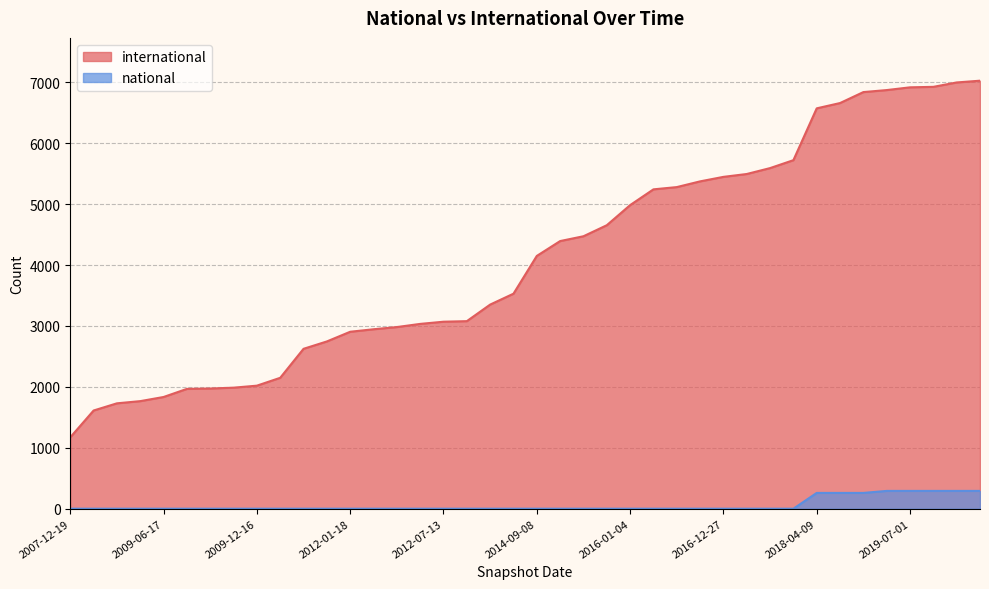

What is the sum of the international values at 2012-03-26 and 2009-09-25?

4933